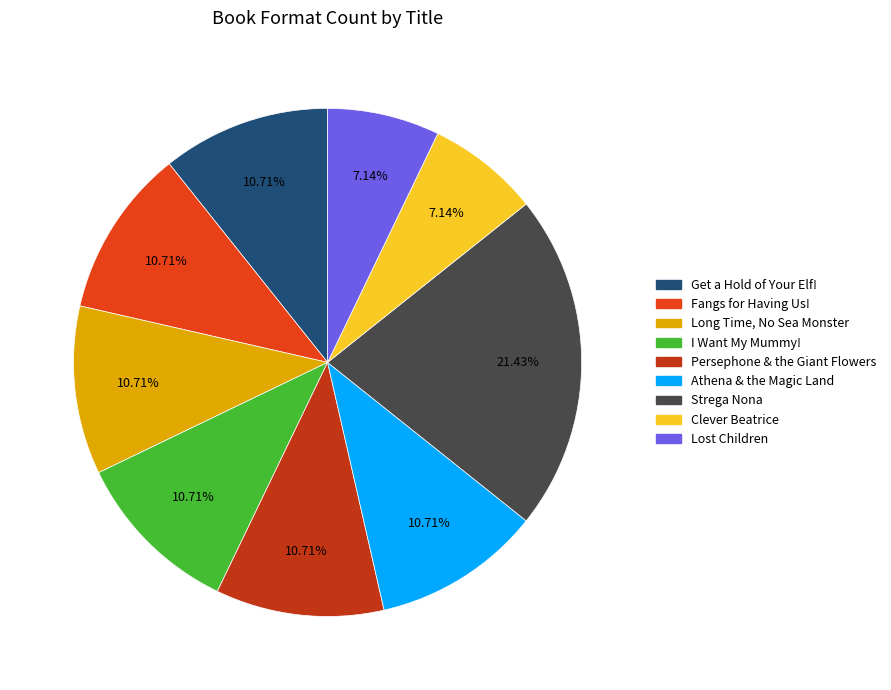

Which slice is the largest?

Strega Nona